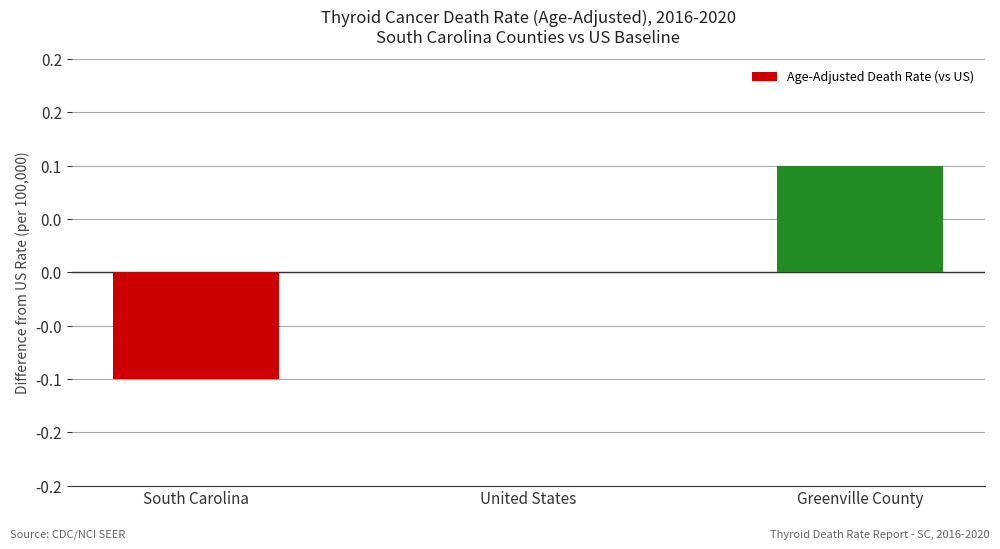

Rank the categories by value from lowest to highest.

South Carolina, United States, Greenville County